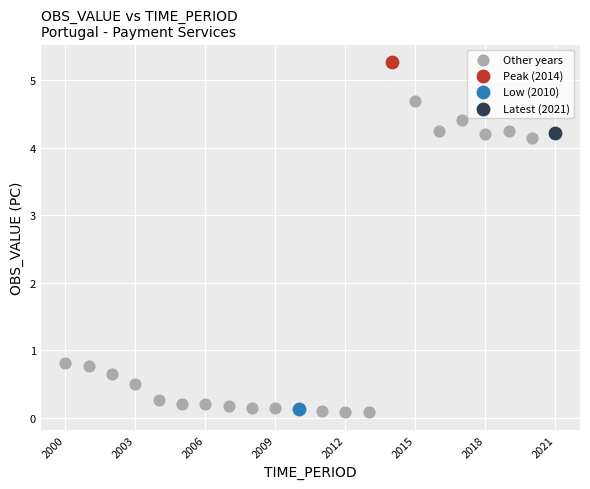

What are all the series names shown in the legend?

Other years, Peak (2014), Low (2010), Latest (2021)